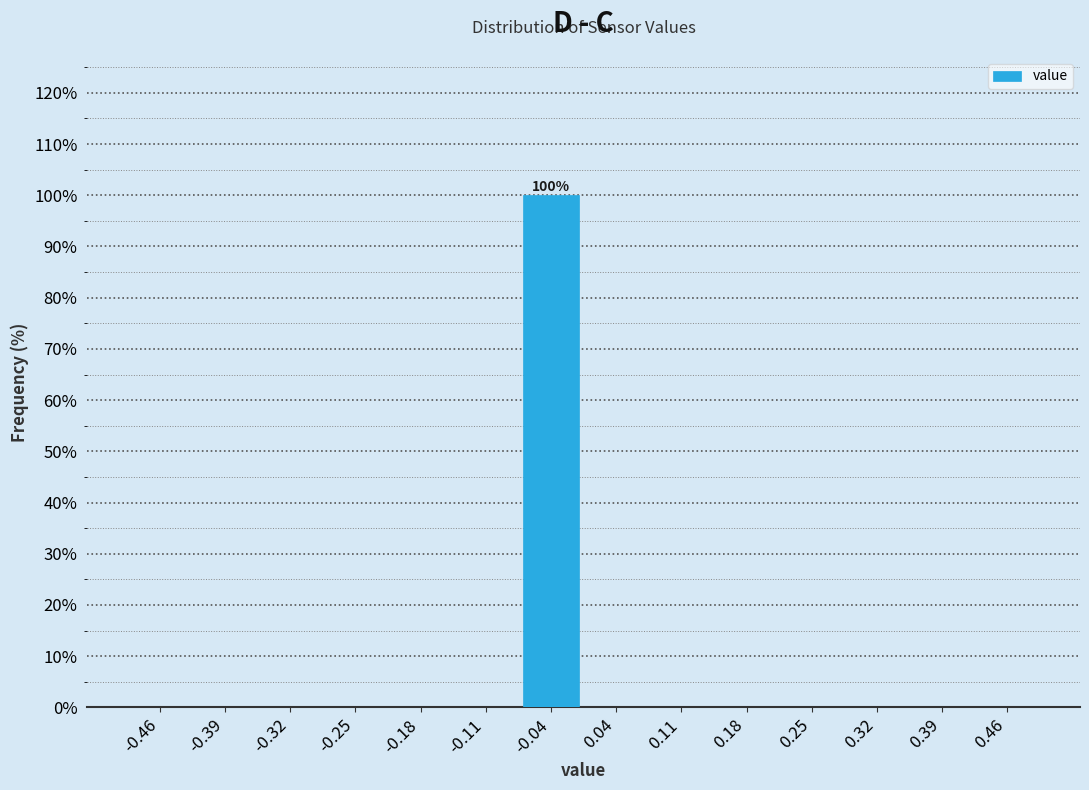

Over which range of the x-axis is the bar tallest?

-0.07 to 0.00